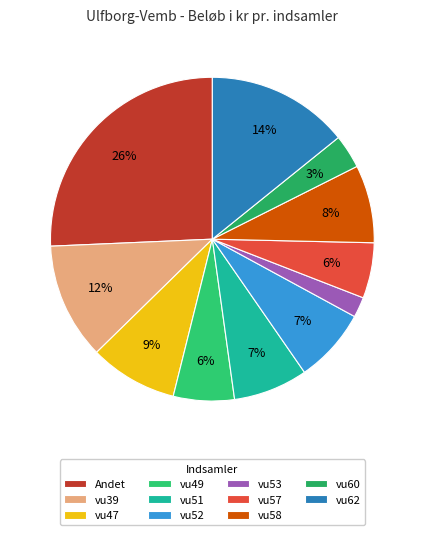

Count the number of slices in the pie.

11